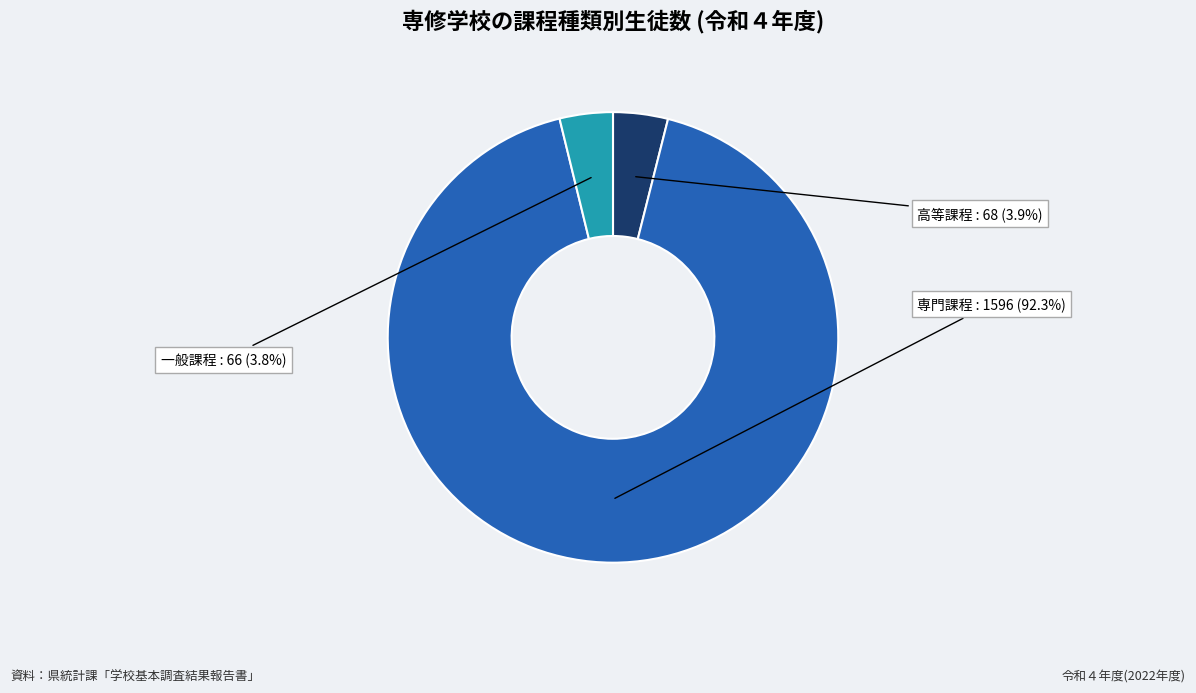

Which slice represents more than half of the pie?

専門課程